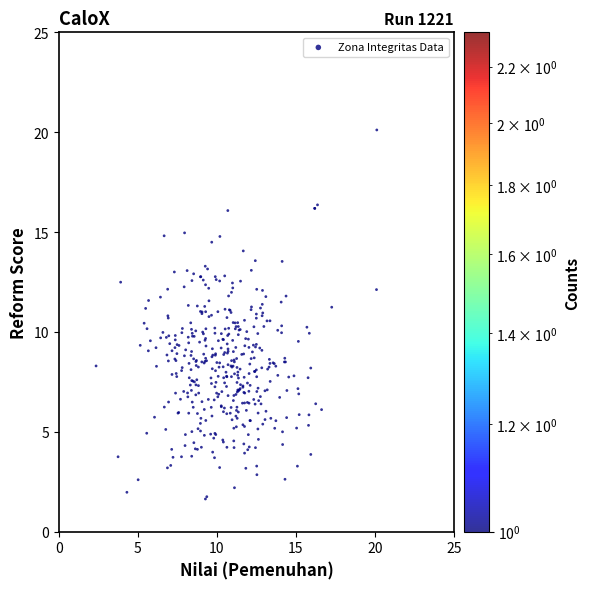

What is the range of Y values (max minus min)?

18.5